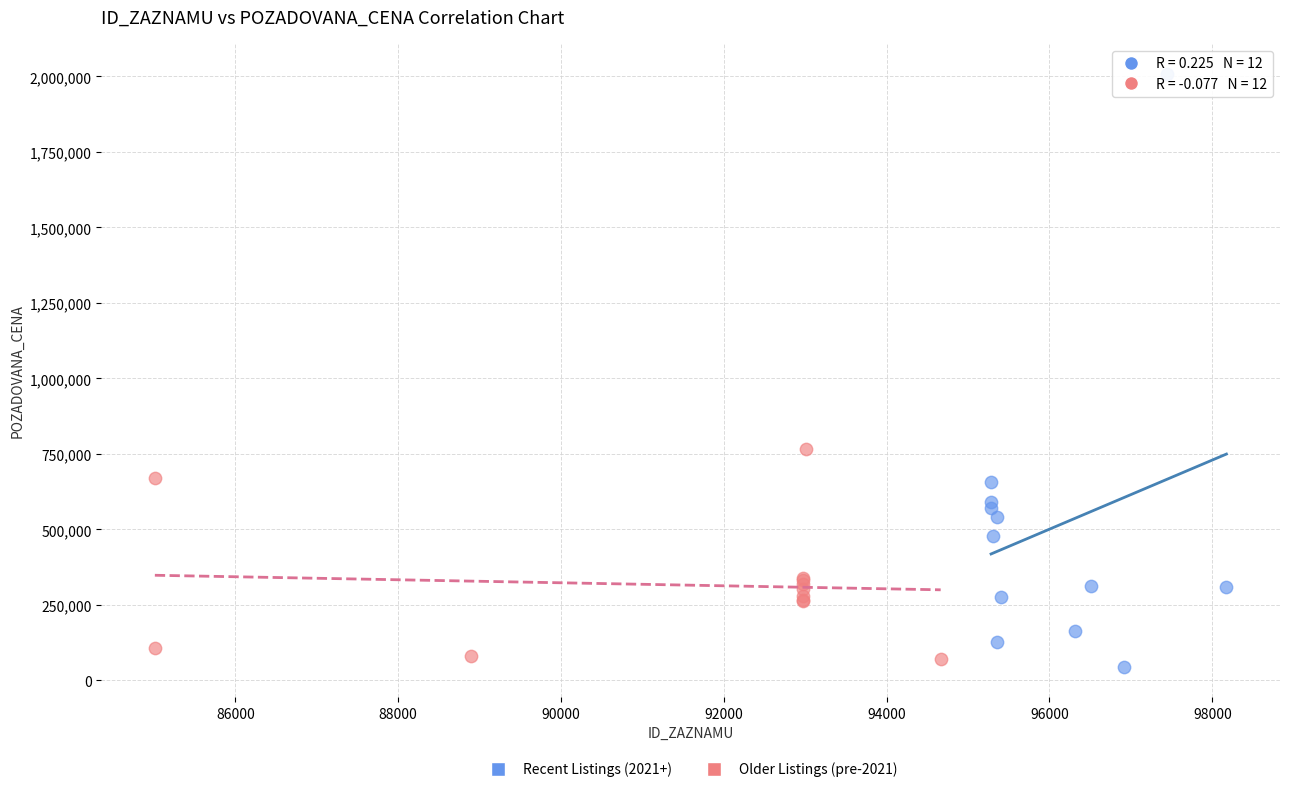

Which series contains the highest Y value?

Recent Listings (2021+)